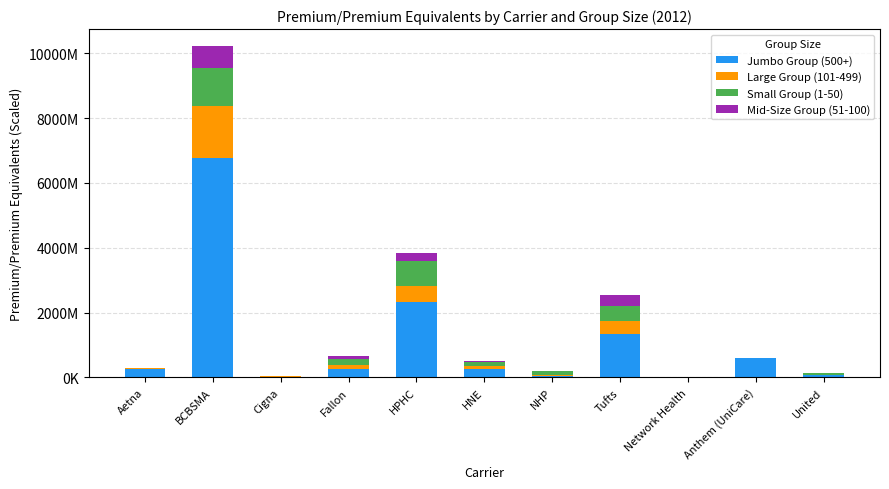

What are all the series names shown in the legend?

Jumbo Group (500+), Large Group (101-499), Small Group (1-50), Mid-Size Group (51-100)